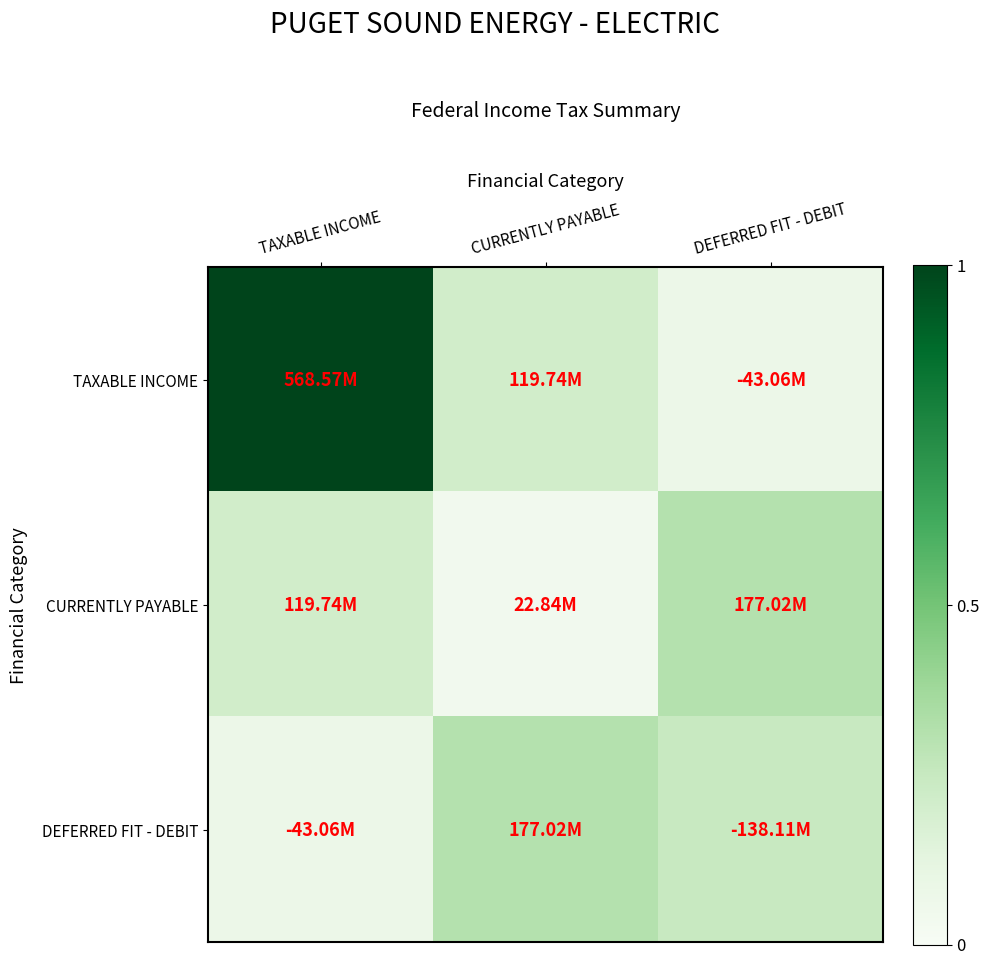

At CURRENTLY PAYABLE, list the series in order from largest to smallest.

DEFERRED FIT - DEBIT, TAXABLE INCOME, CURRENTLY PAYABLE